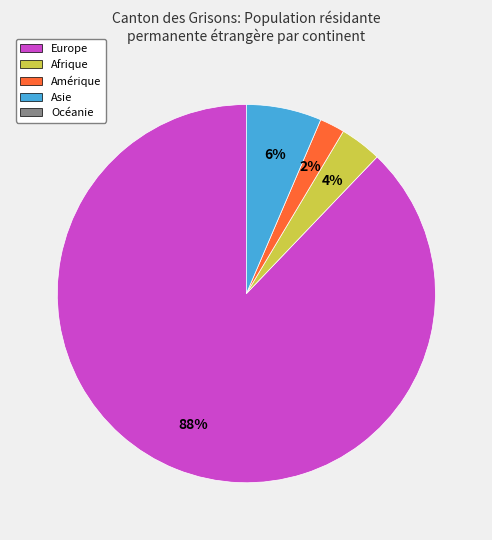

Does any single category account for the majority?

Yes